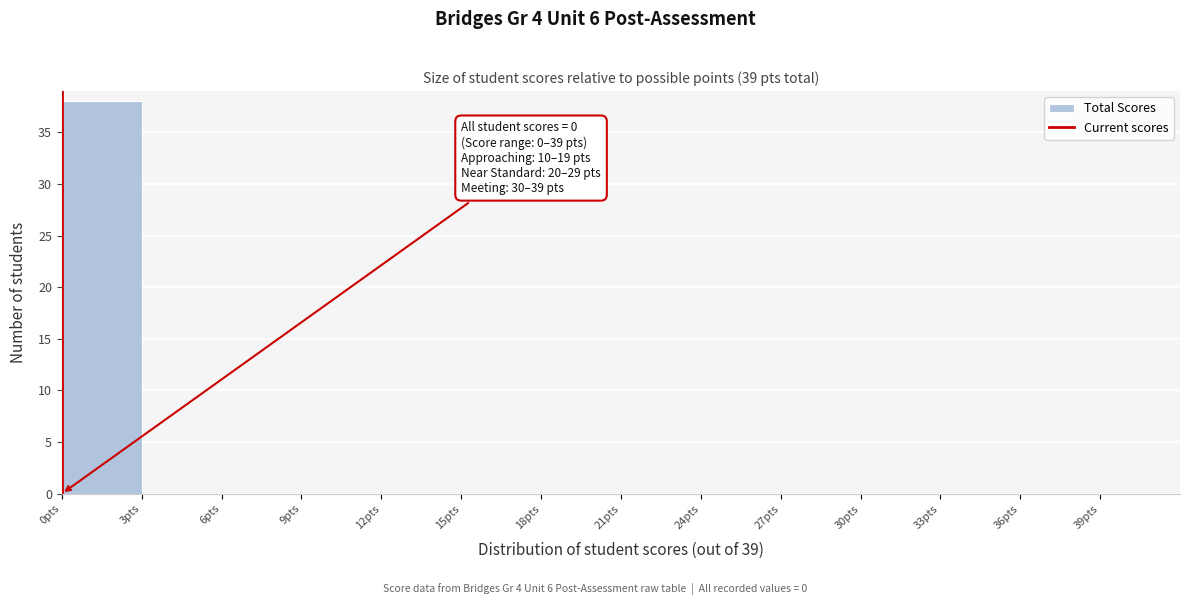

Over which range of the x-axis is the bar tallest?

0 to 3